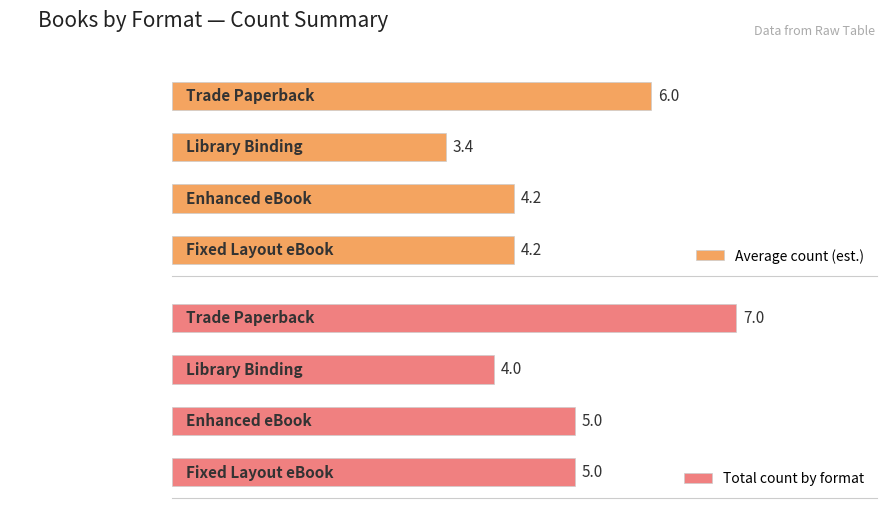

How many data points in Average count (est.) are above 4?

3